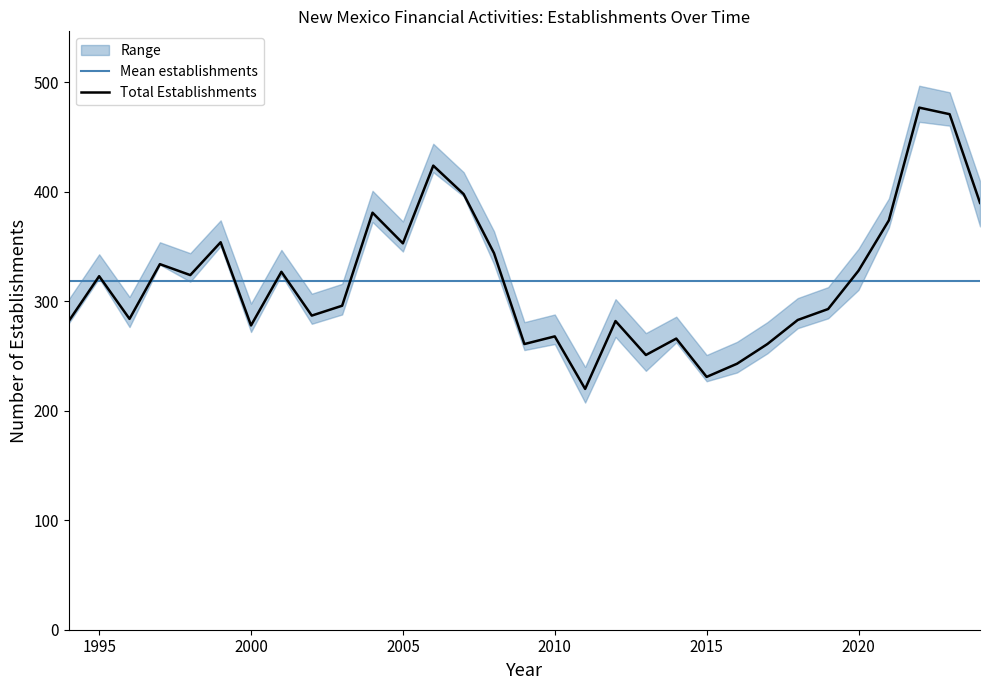

Which series has the largest total across all categories?

Total Establishments